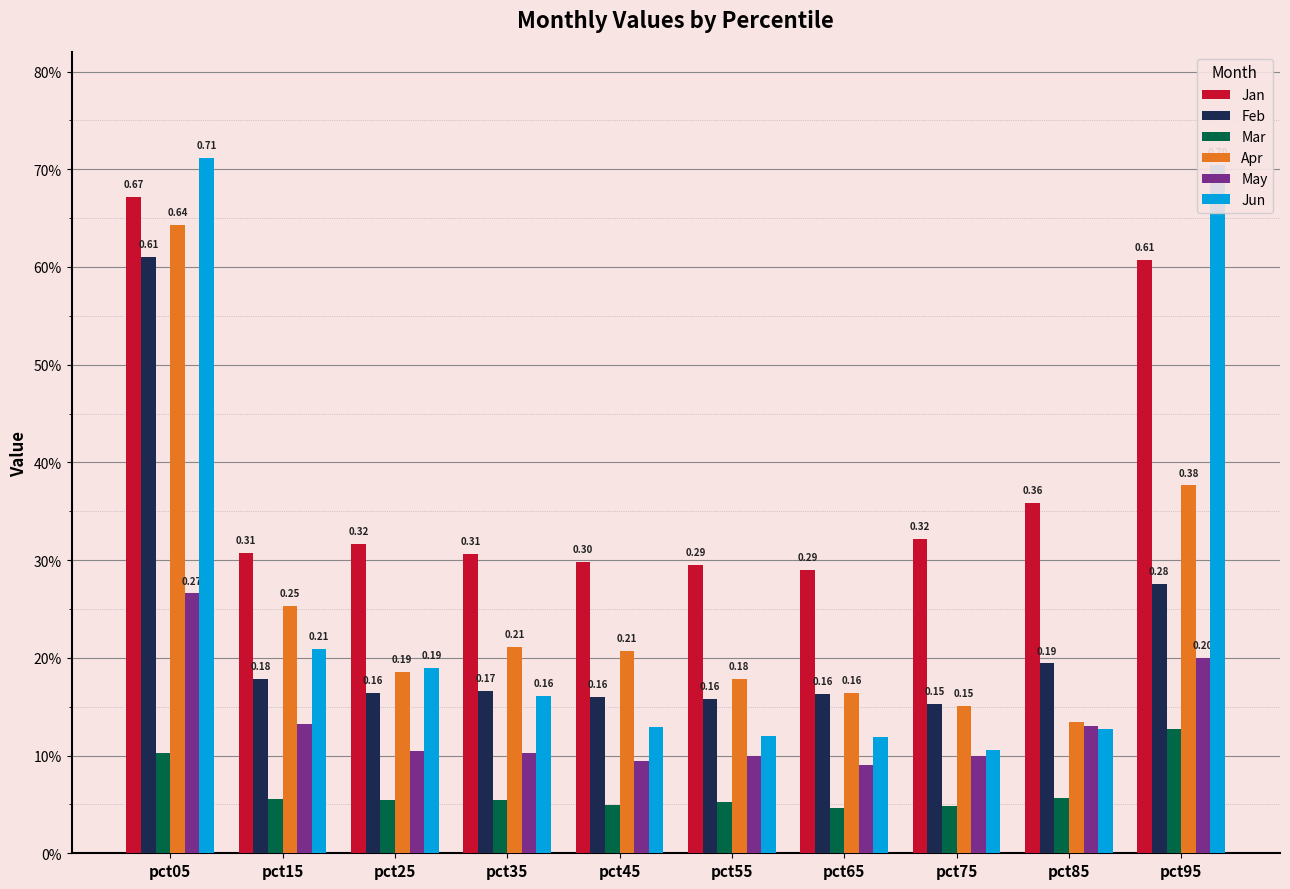

List the series in order of their peak value, highest first.

Jun, Jan, Apr, Feb, May, Mar